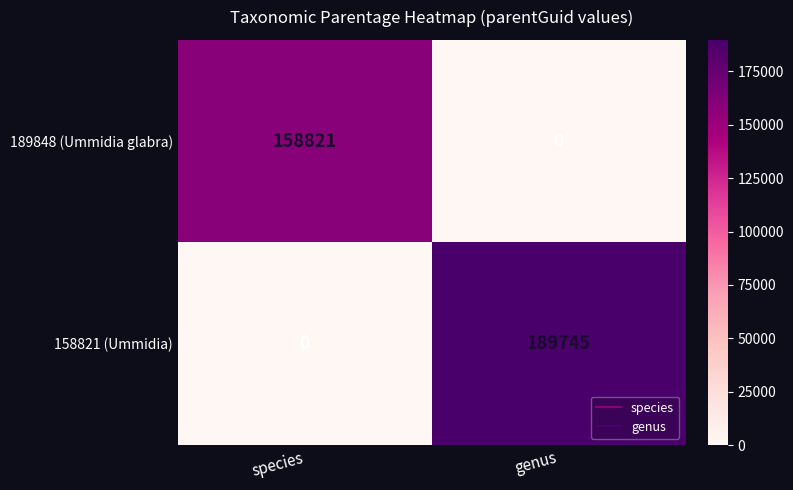

At genus, list the series in order from smallest to largest.

189848 (Ummidia glabra), 158821 (Ummidia)